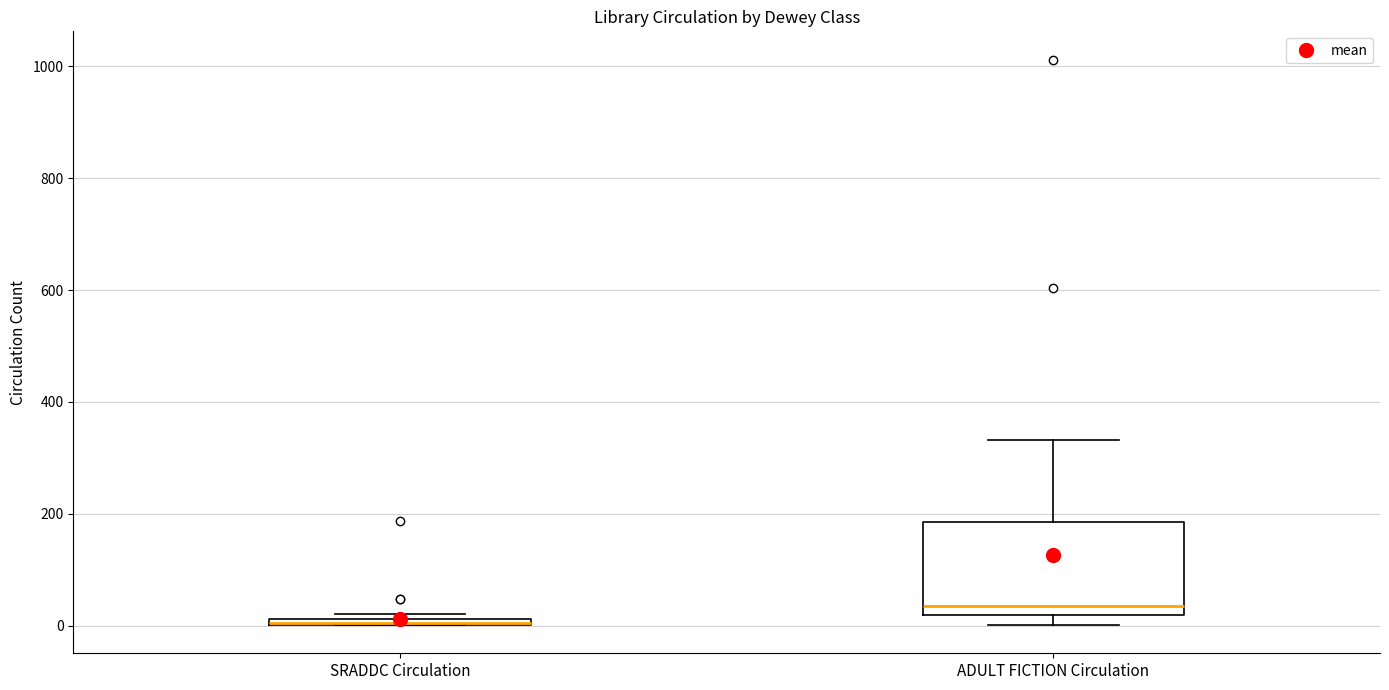

Where does the median line of the box for ADULT FICTION Circulation sit on the y-axis? The values are not printed on the chart, so give them approximately, as read against the axis.

40